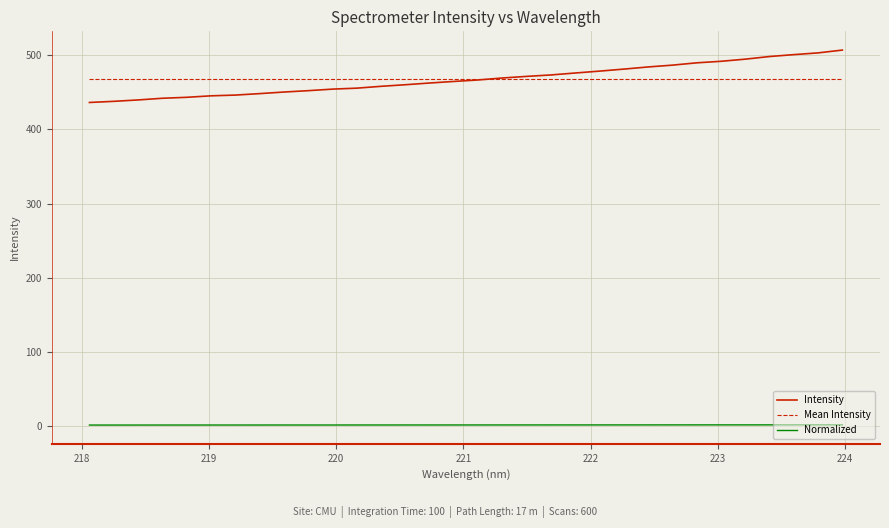

True or false: Normalized and Intensity cross at least once.

False